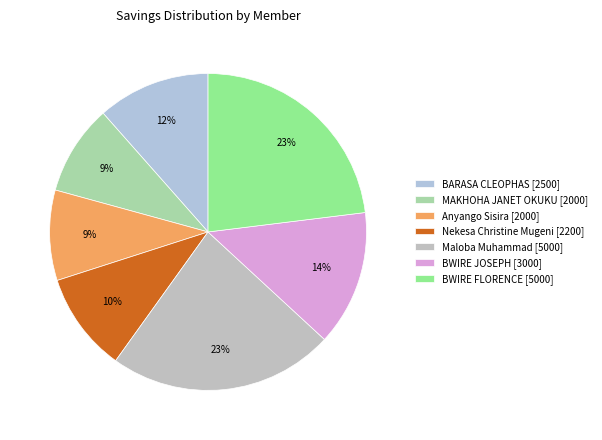

Which slice is the smallest?

MAKHOHA JANET OKUKU